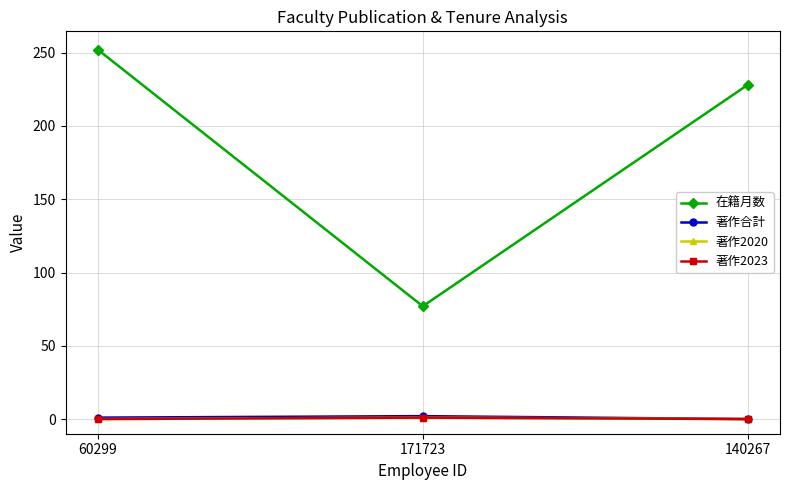

Does the chart have visible grid lines?

Yes